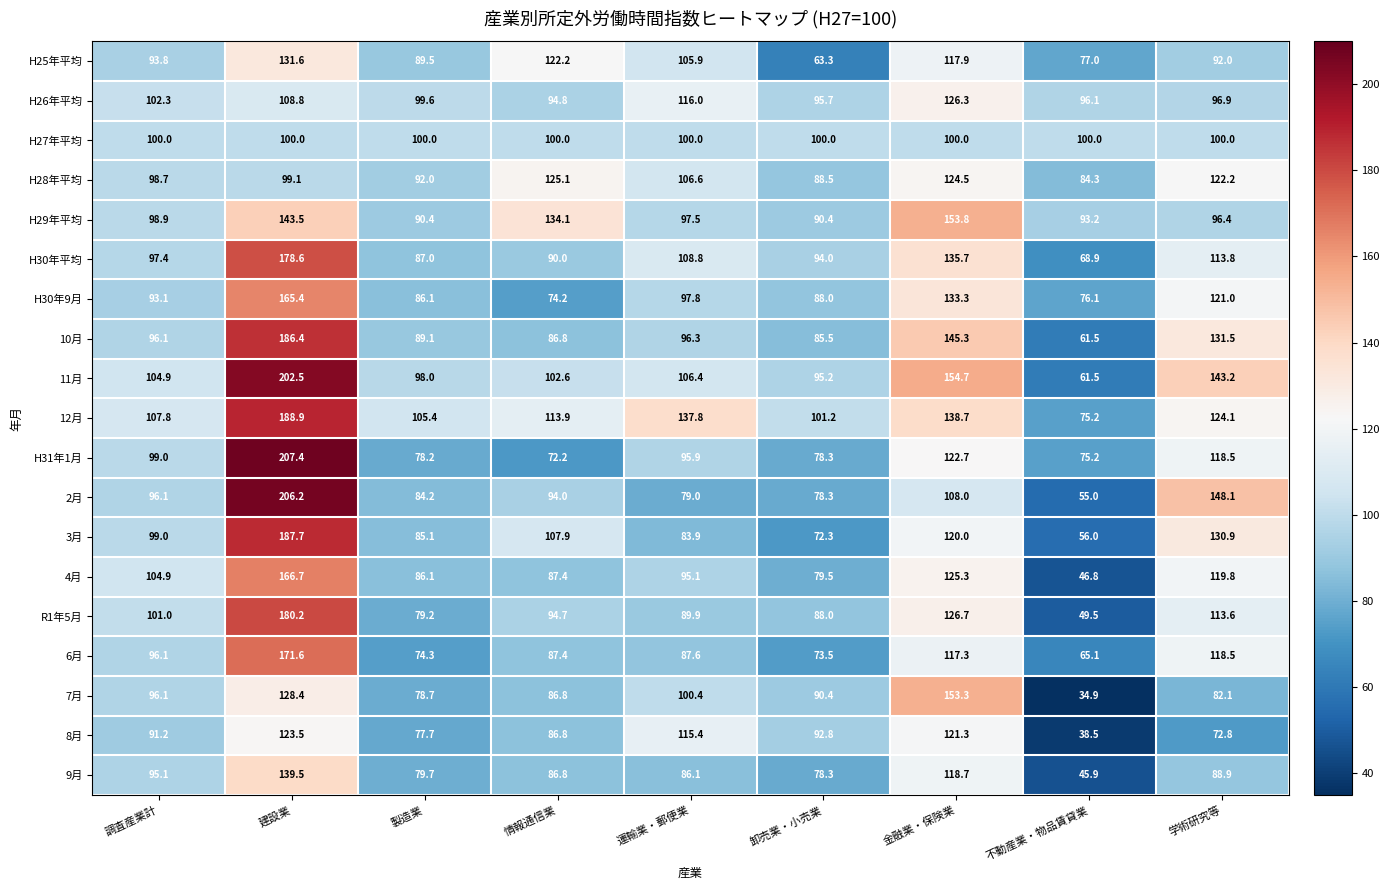

Which label corresponds to the smallest value in the chart?

不動産業・物品賃貸業